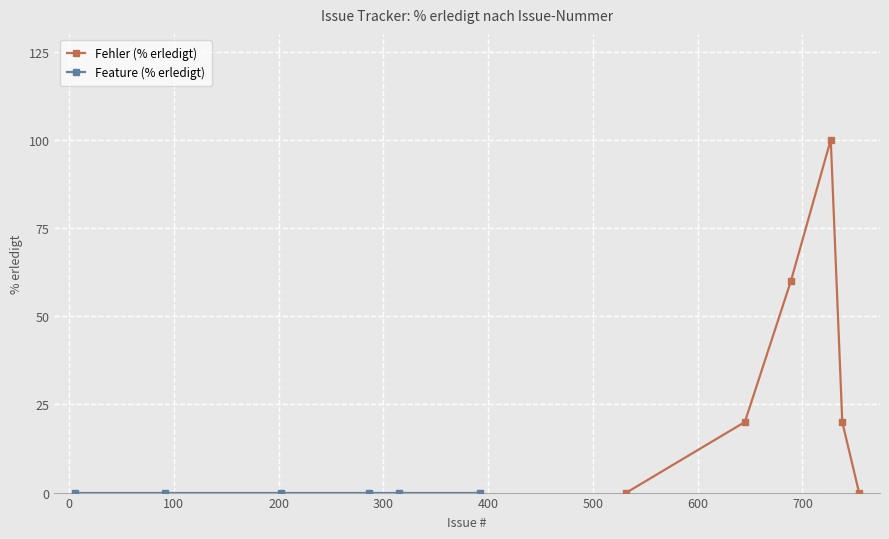

In Fehler (% erledigt), how many points are higher than both neighbors (excluding endpoints)?

1